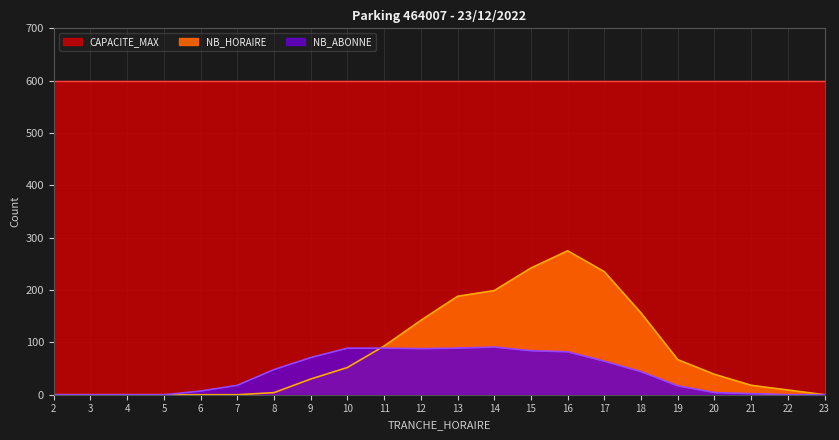

True or false: NB_HORAIRE has more than 1 points higher than both neighbors.

False